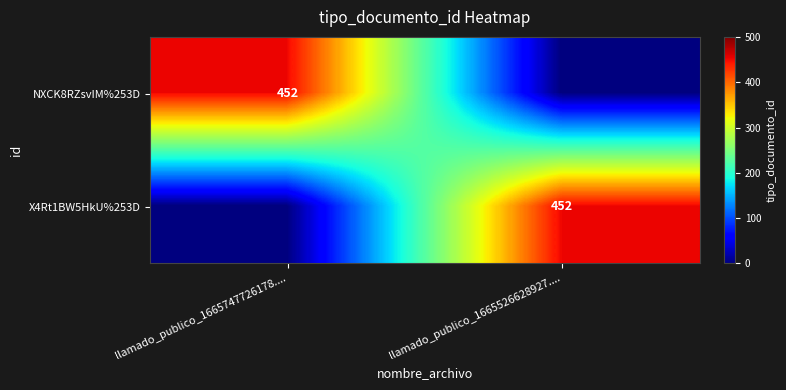

The X4Rt1BW5HkU%253D series shows 452 at llamado_publico_1665526628927..... True or false?

True